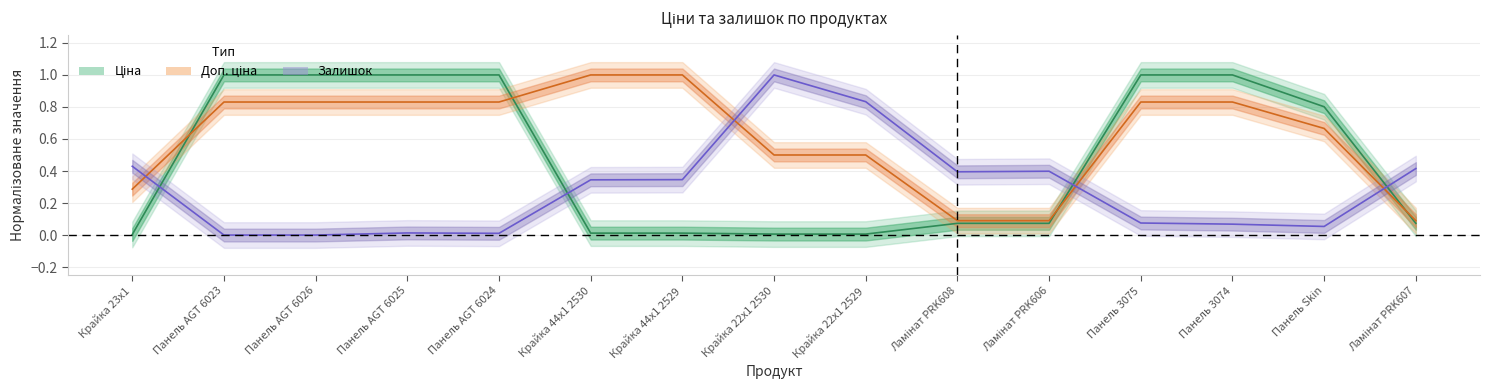

What is the value of the Доп. ціна point at the 7th from the left?

1.0